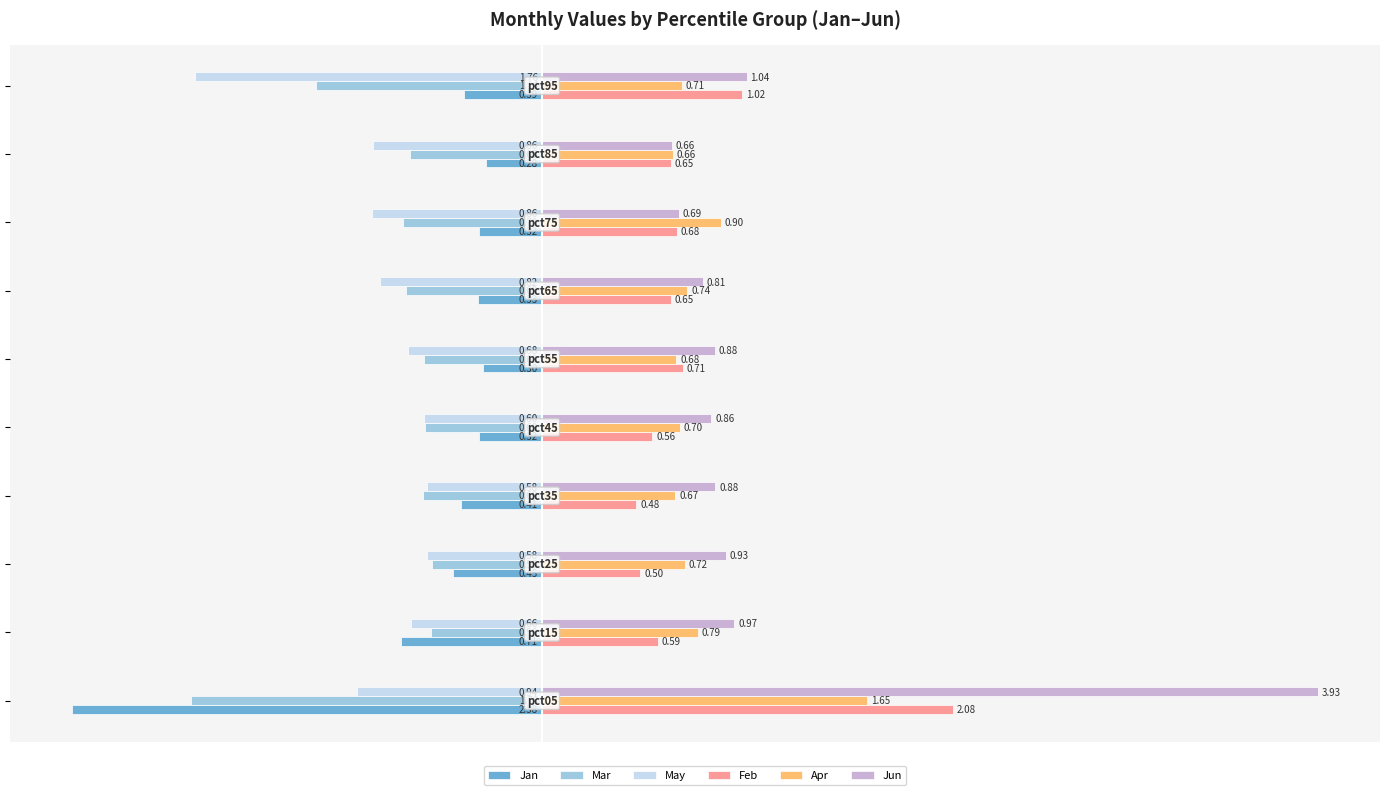

Which series has the largest total across all categories?

Jun